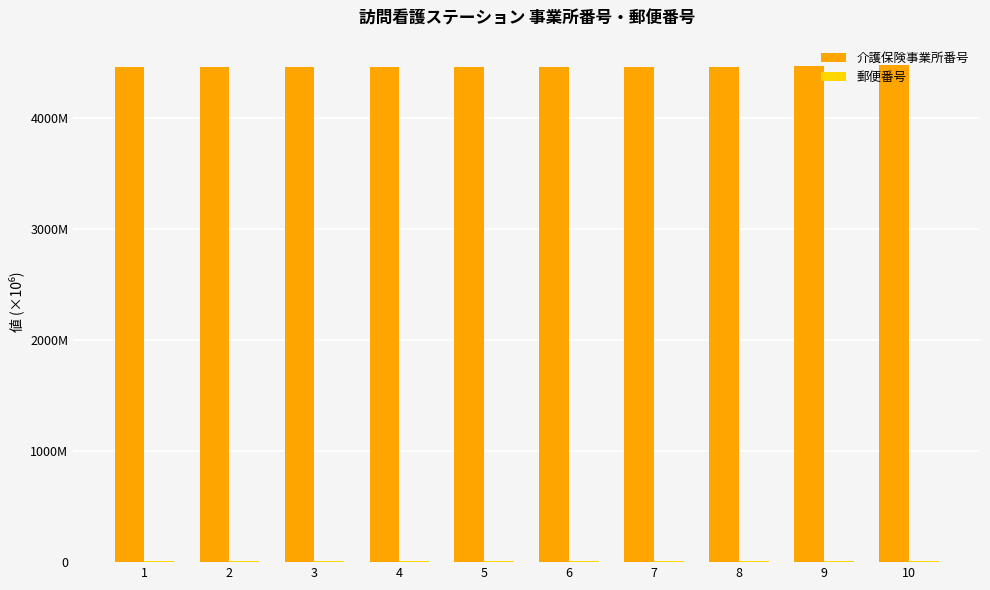

Are the bars horizontal?

No